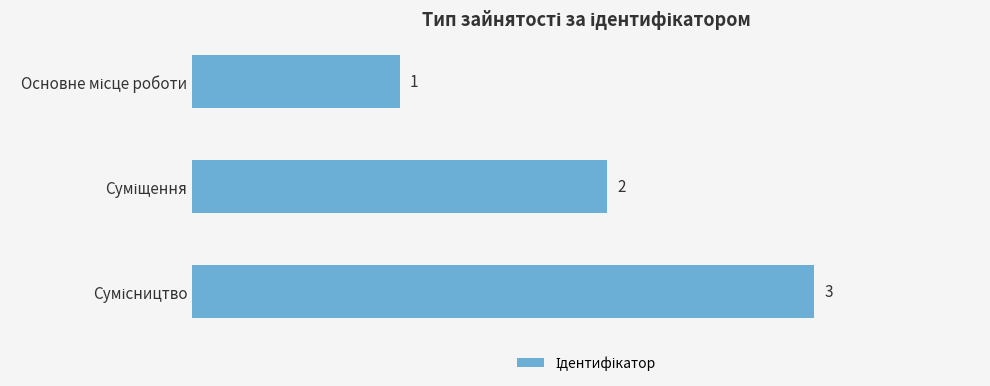

What is the maximum value shown in the chart?

3